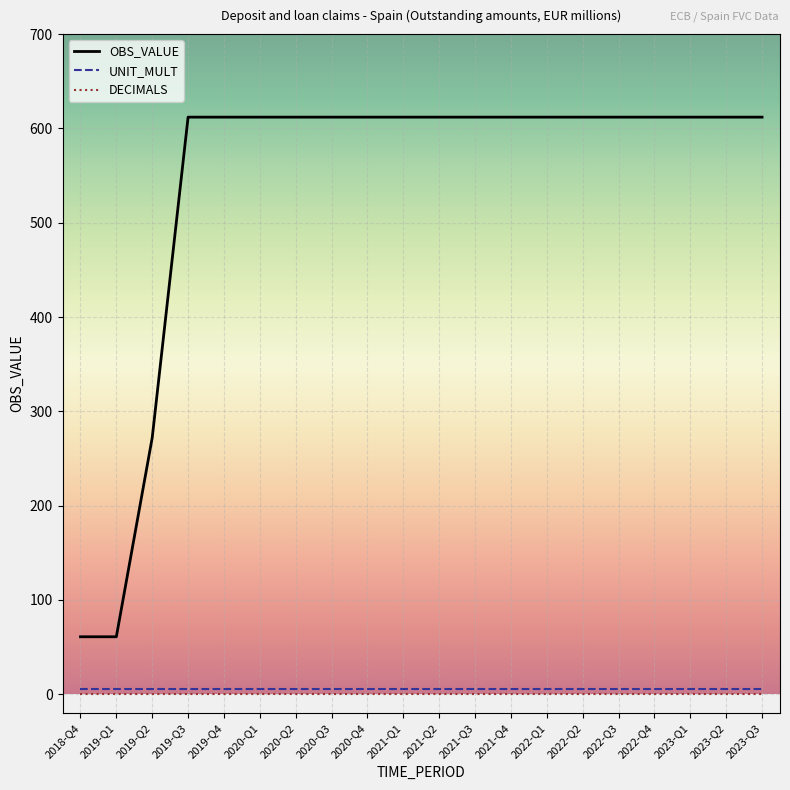

What are all the series names shown in the legend?

OBS_VALUE, UNIT_MULT, DECIMALS